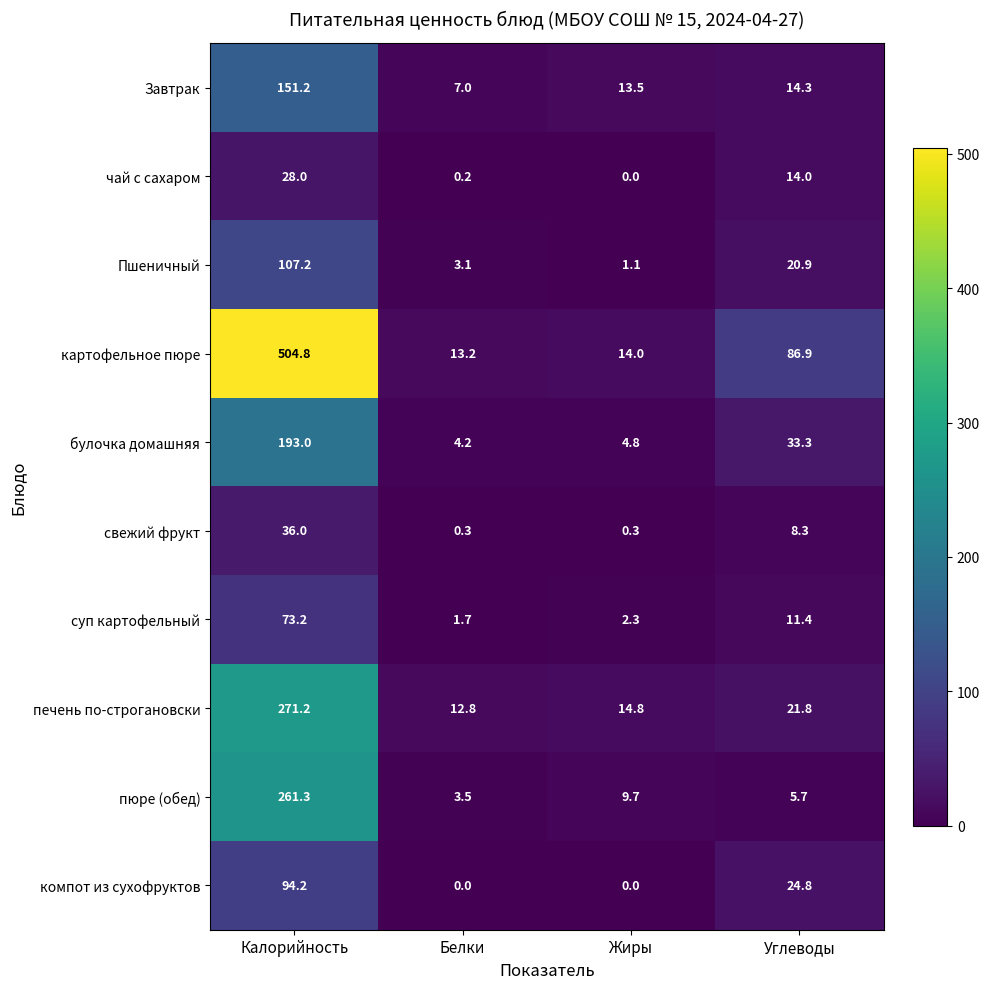

At which label is булочка домашняя closest to 98?

Углеводы